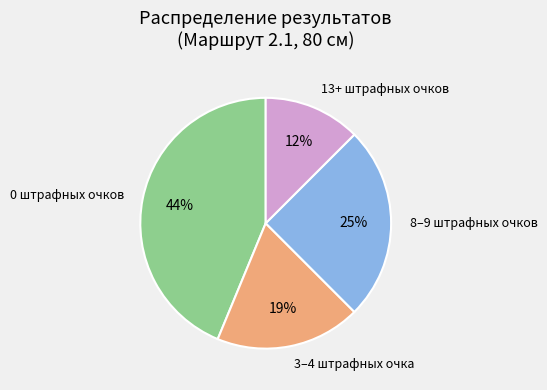

Is the sum of 0 штрафных очков and 13+ штрафных очков greater than half?

Yes